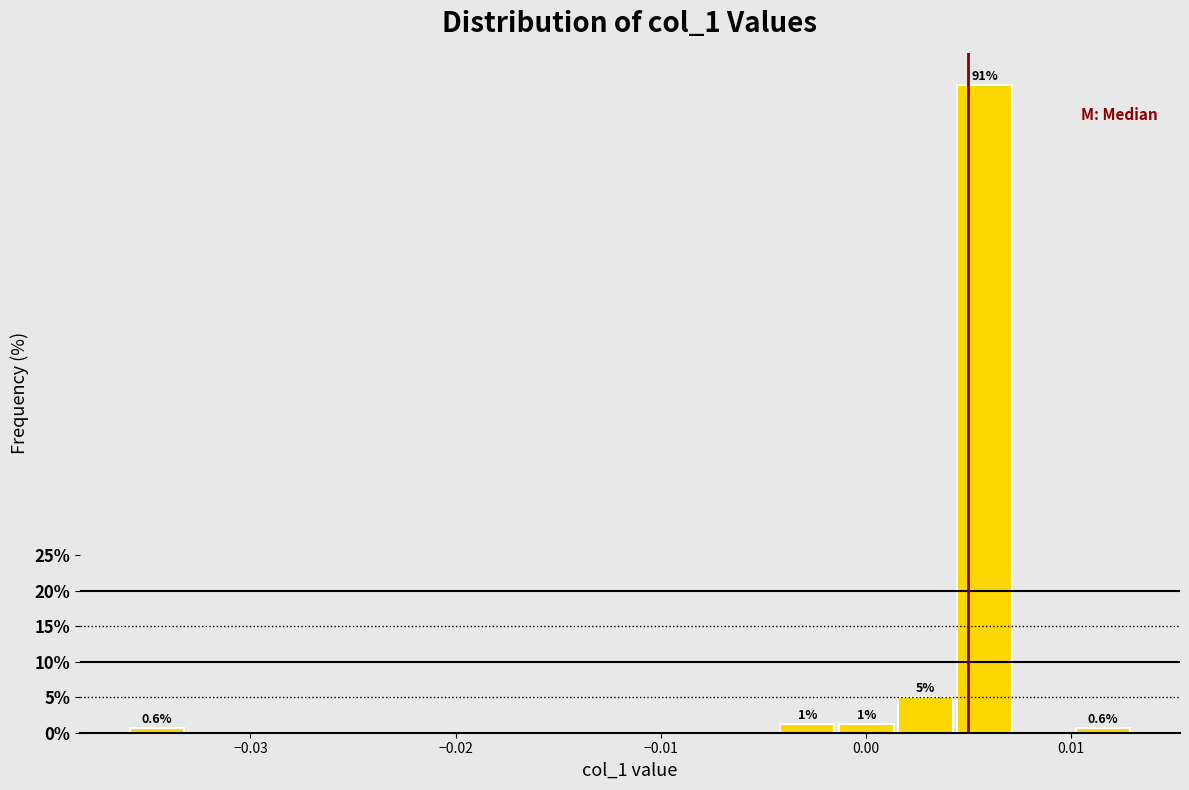

Read against the x-axis, roughly where is the centre of the tallest bar?

0.006